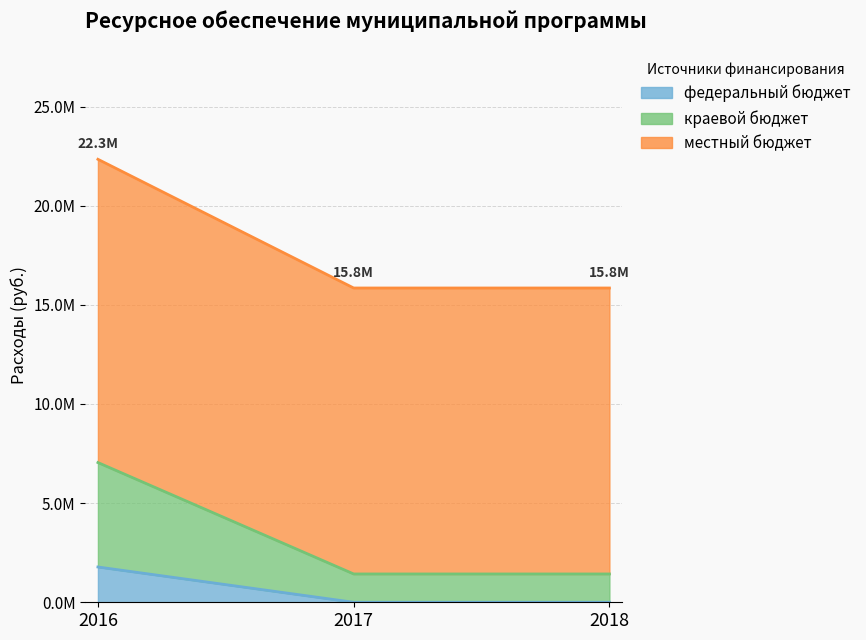

Reading right to left, extract all data points from this chart.

федеральный бюджет: 2018=0.0	2017=0.0	2016=1779676.9
краевой бюджет: 2018=1428200.0	2017=1428200.0	2016=7047000.0
местный бюджет: 2018=15849914.0	2017=15849914.0	2016=22341079.0